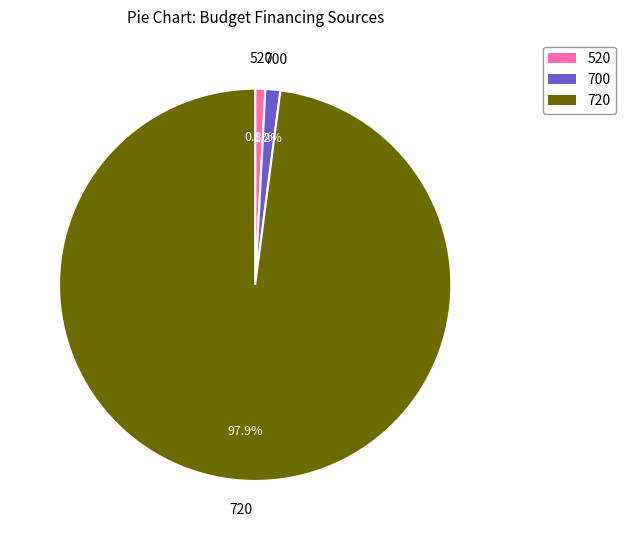

To the nearest percent, what percentage of the pie is 520?

1%